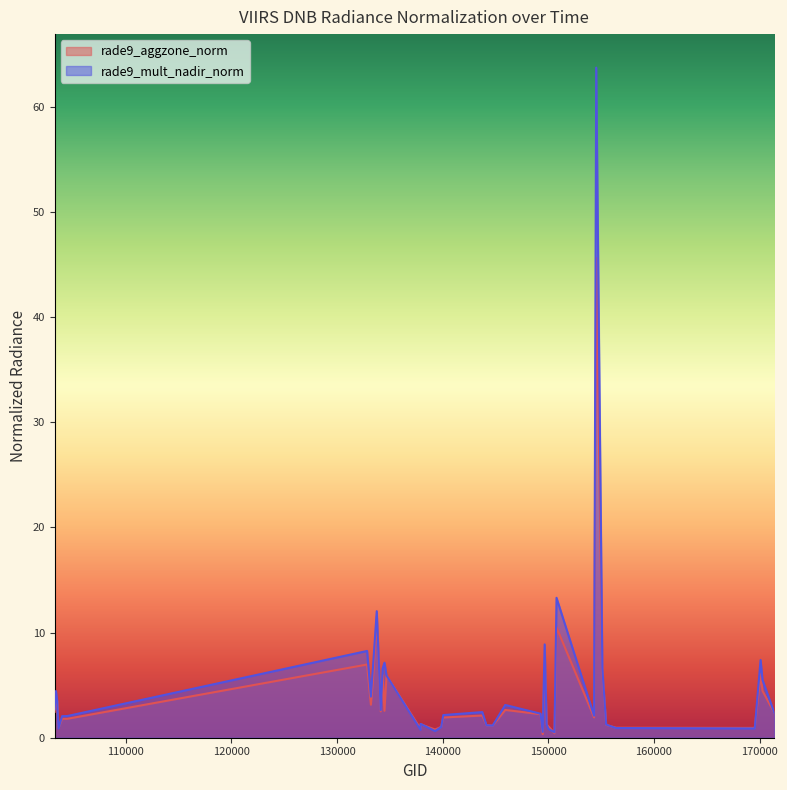

How many values in the rade9_aggzone_norm series exceed 2?

21